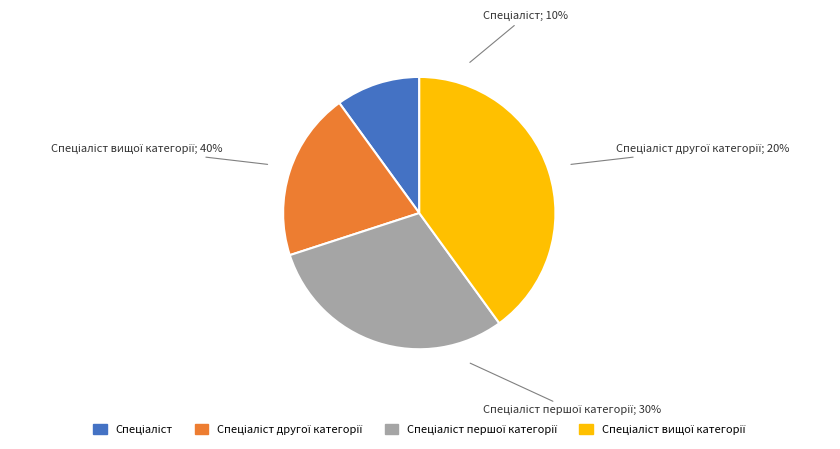

How many segments does this pie chart have?

4